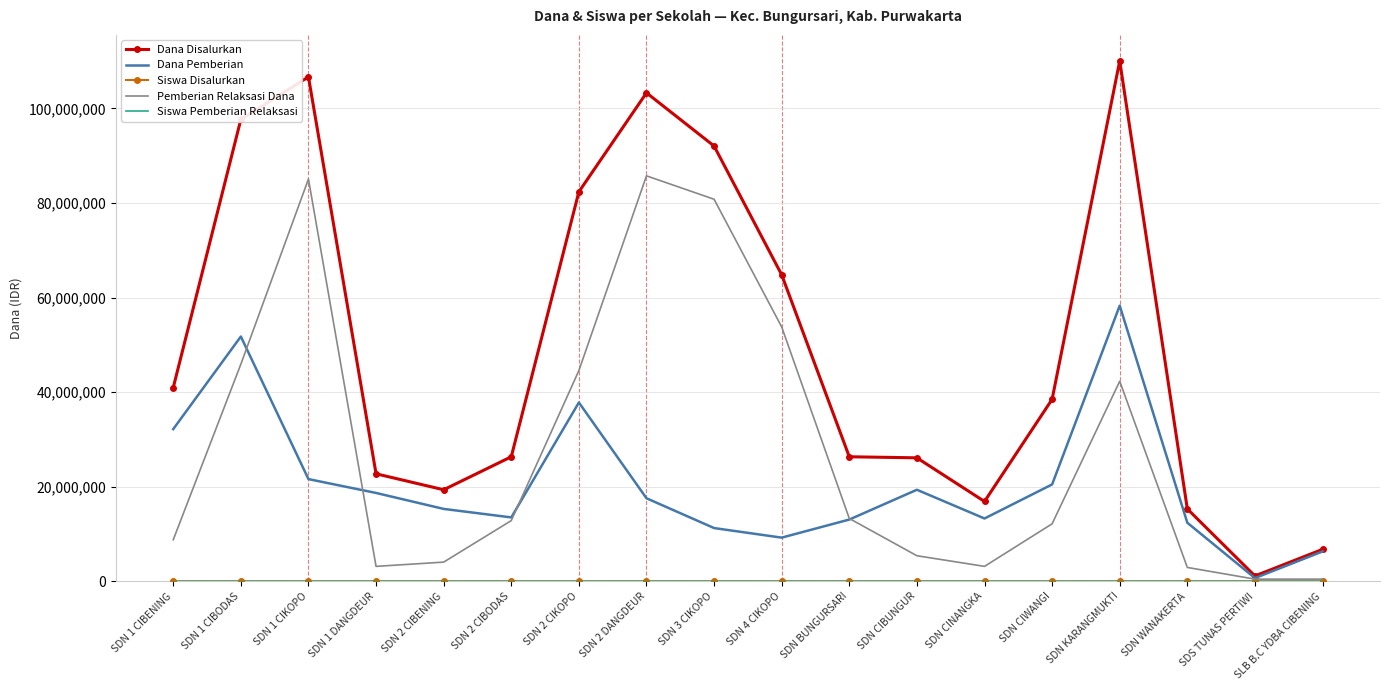

At which category does Dana Disalurkan reach its first local valley?

SDN 2 CIBENING